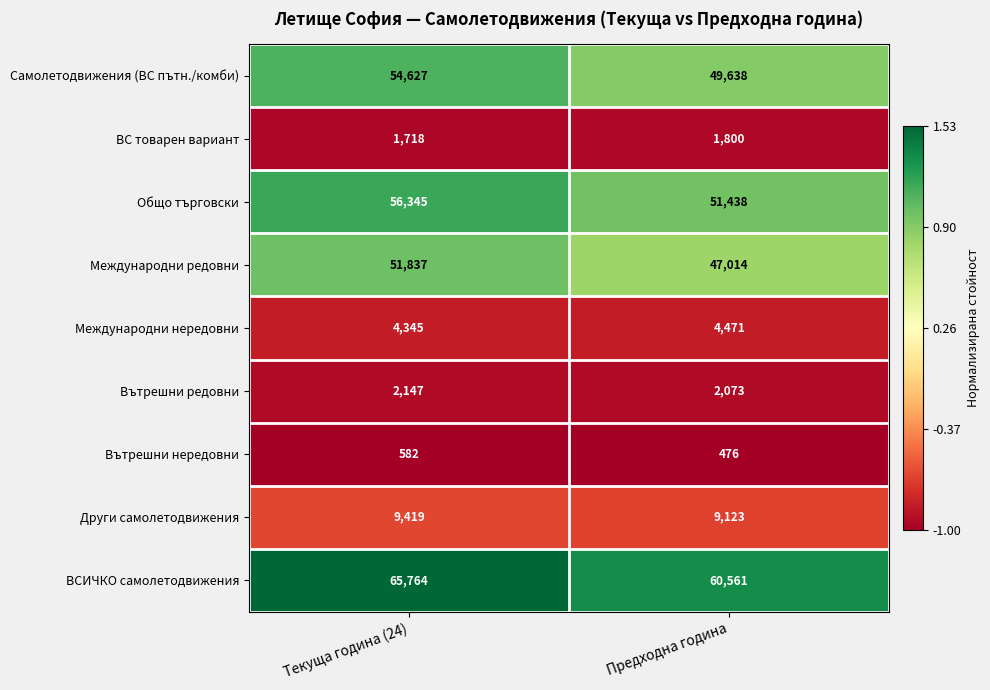

Which label corresponds to the smallest value in the chart?

Предходна година